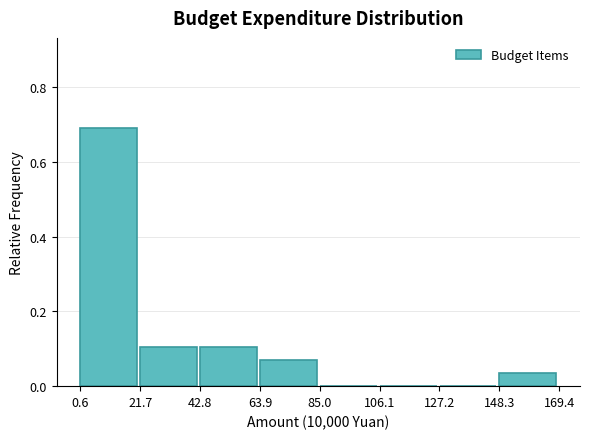

Reading left to right, transcribe this chart: for each bar, give the range it covers on the x-axis and its height. Neither the bar edges nor the heights are printed on the chart, so give them approximately, as read against the axes.

0 to 20: 0.68
20 to 45: 0.10
45 to 65: 0.10
65 to 85: 0.06
85 to 105: 0
105 to 125: 0
125 to 150: 0
150 to 170: 0.04